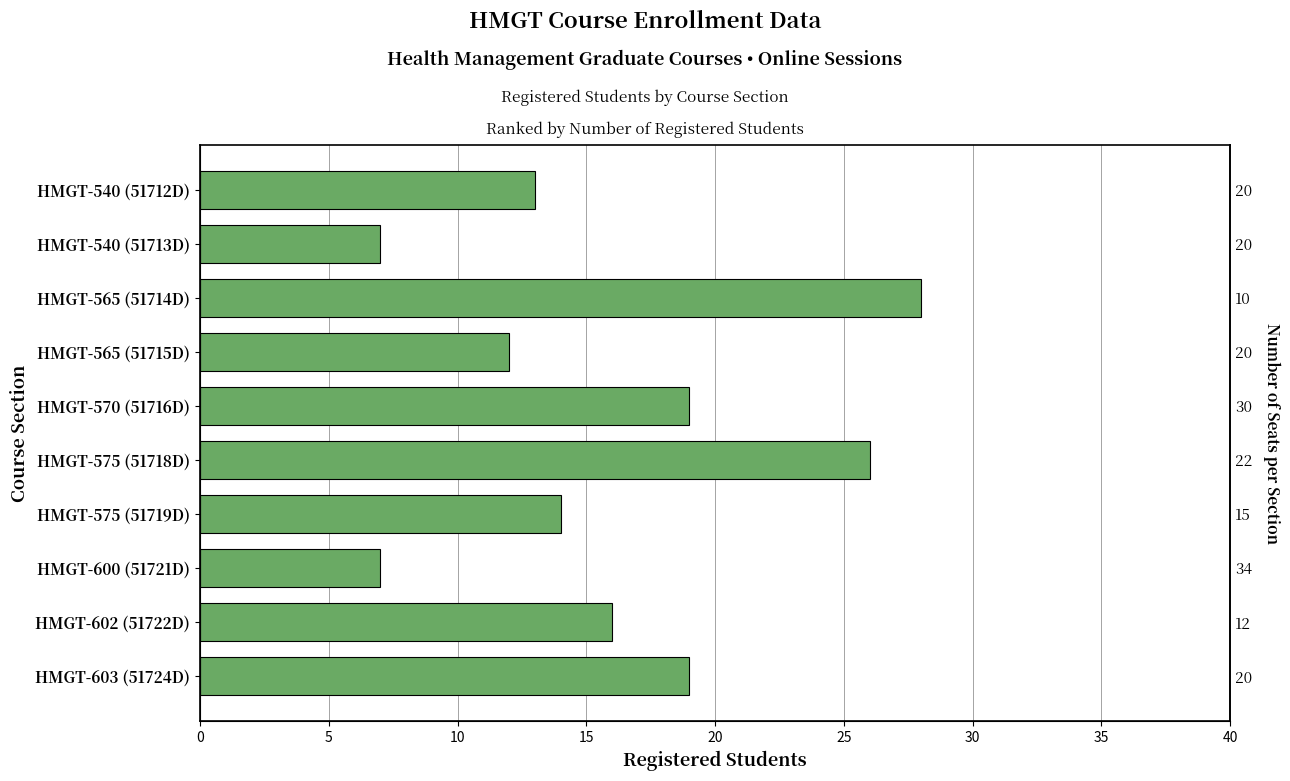

Which has a higher value, HMGT-602 (51722D) or HMGT-575 (51719D)?

HMGT-602 (51722D)